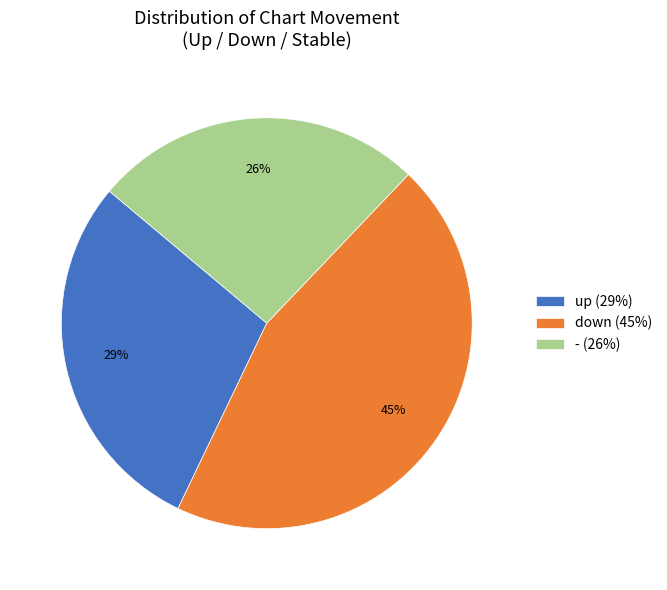

How many segments does this pie chart have?

3